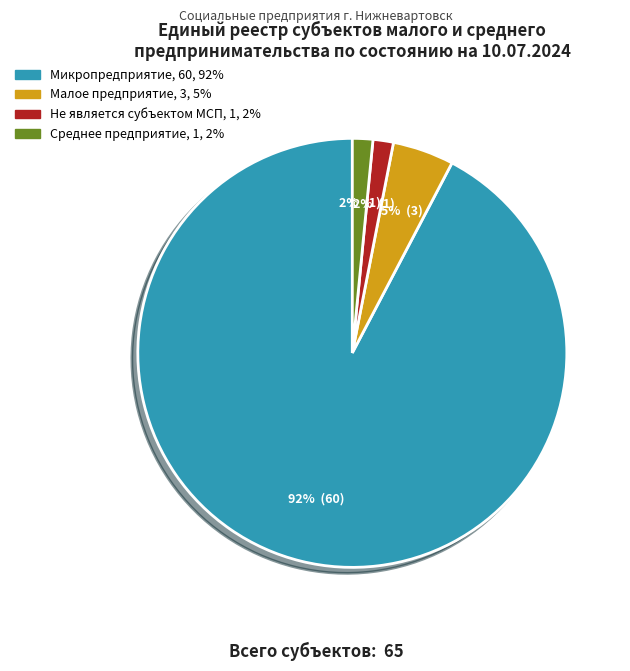

To the nearest percent, what is the average slice percentage?

25%